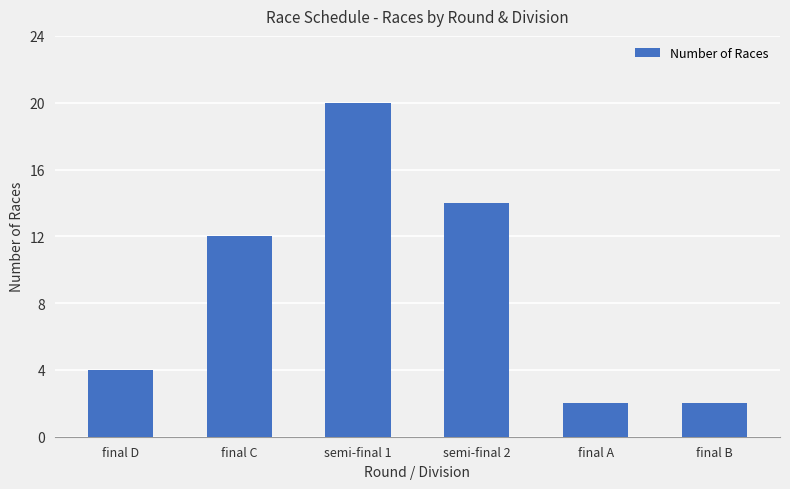

Reading left to right, what are all the values shown in this chart?

final D=4	final C=12	semi-final 1=20	semi-final 2=14	final A=2	final B=2